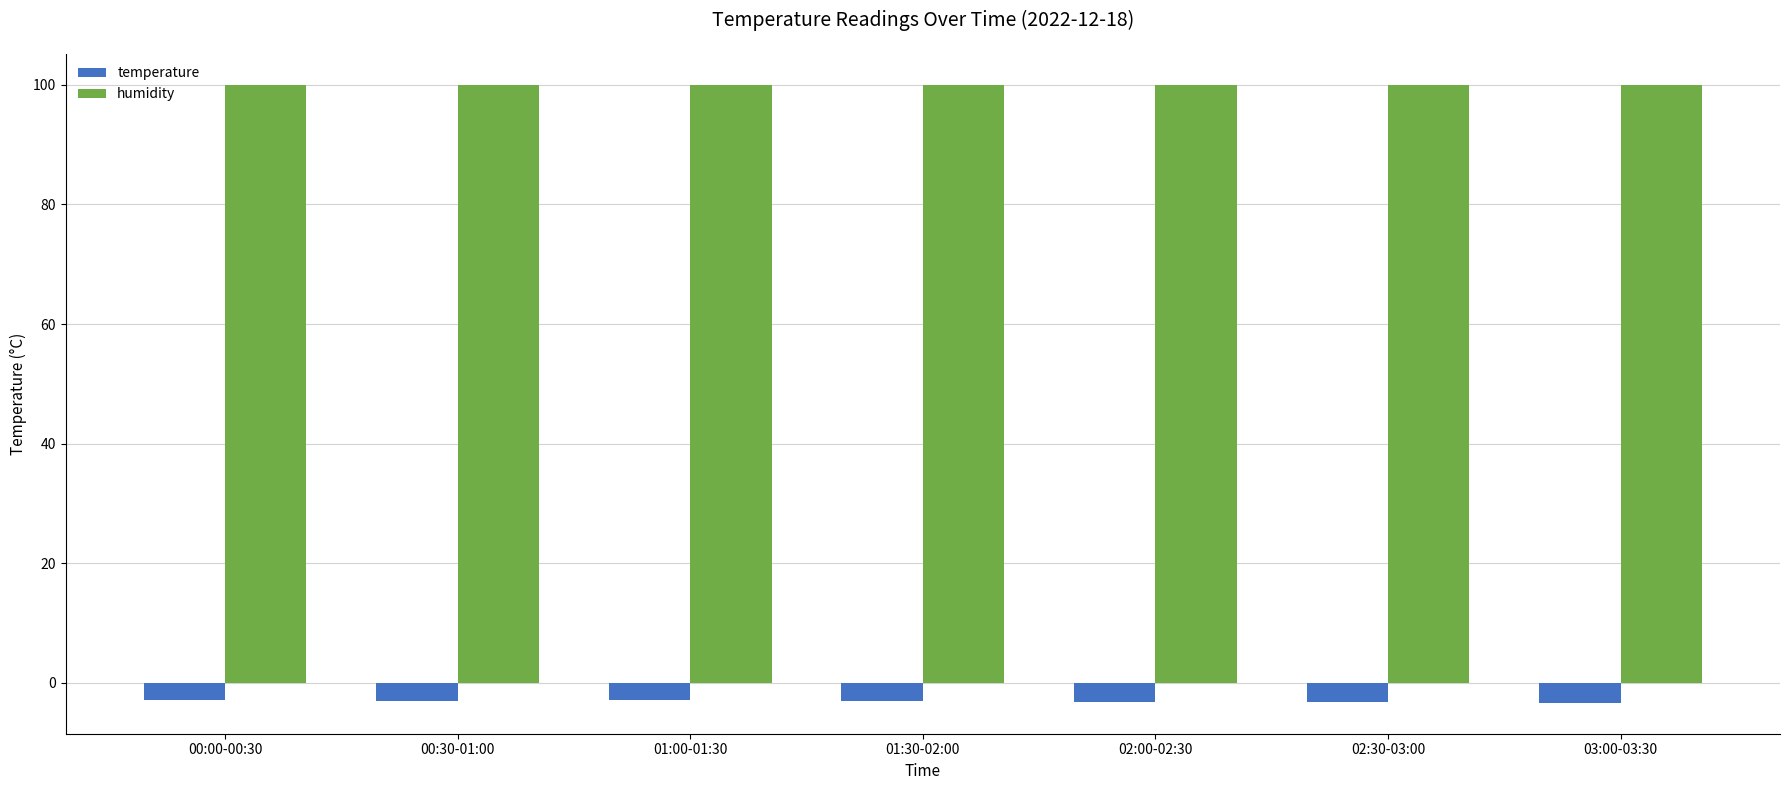

True or false: humidity has a value of 57.2 at 02:00-02:30.

False